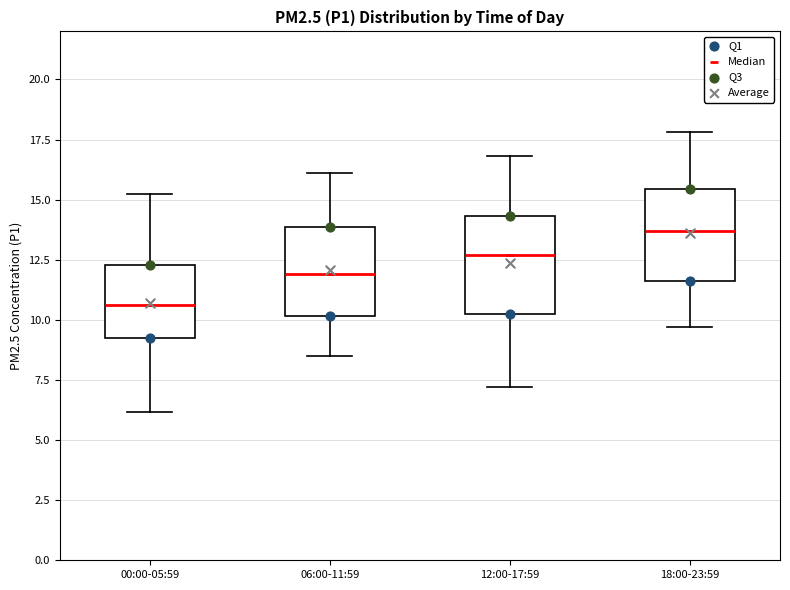

Where is the lower edge of the box for 00:00-05:59 on the y-axis? The values are not printed on the chart, so give them approximately, as read against the axis.

9.5